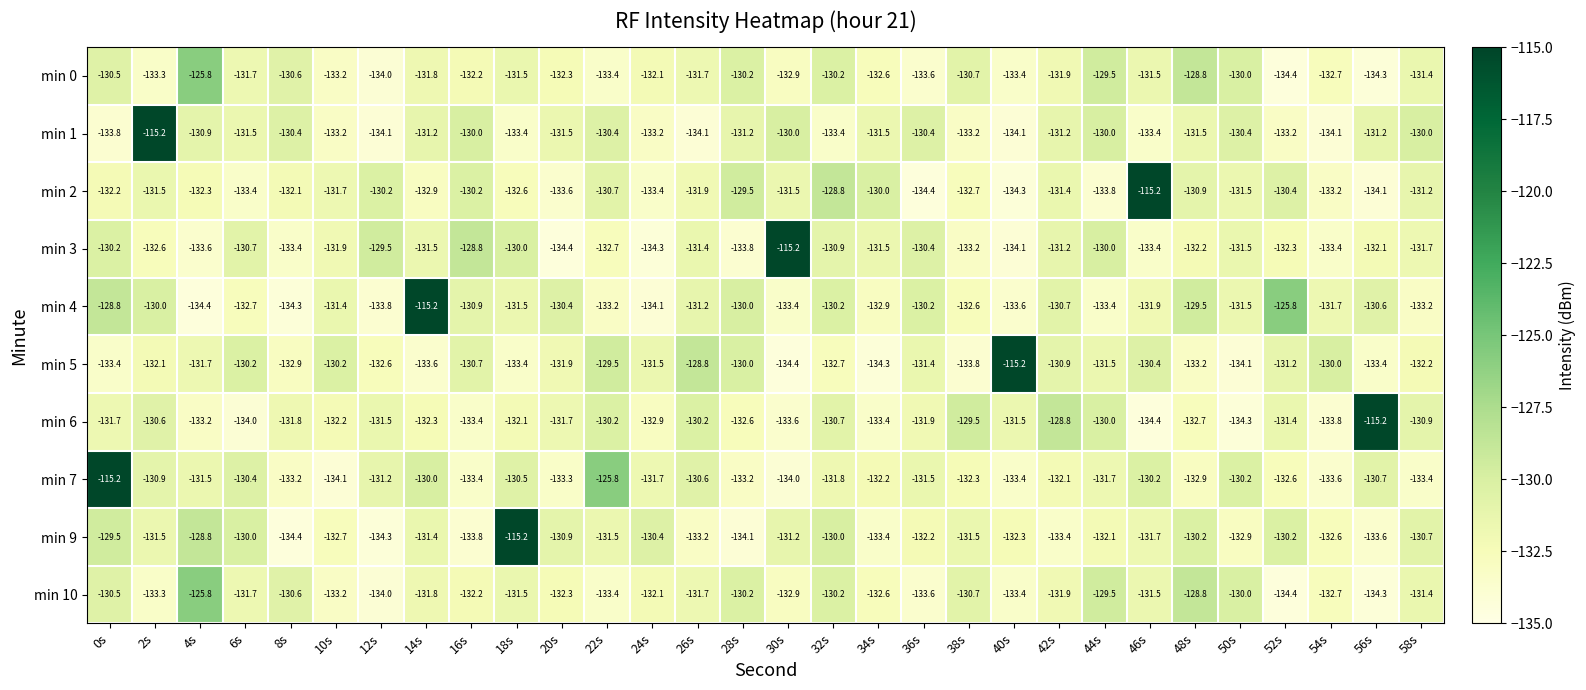

The value of min 5 at 32s is -225.0. True or false?

False